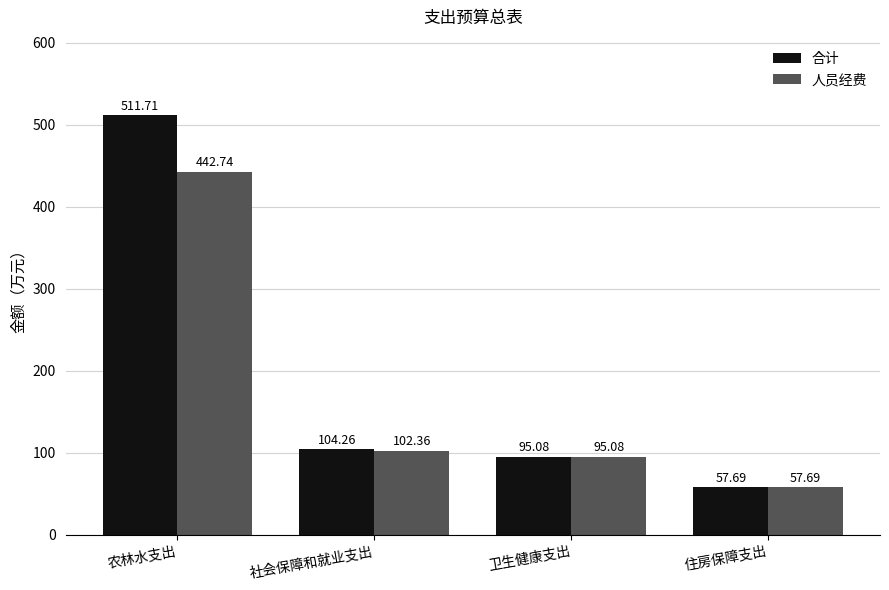

At which category does the chart reach its minimum across all series?

住房保障支出